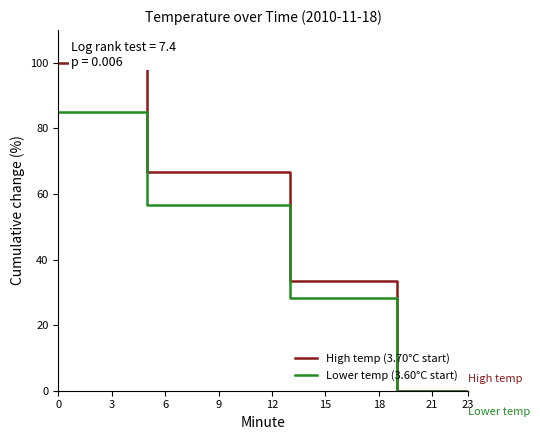

Which series has the widest spread of values?

High temp (3.70°C start)